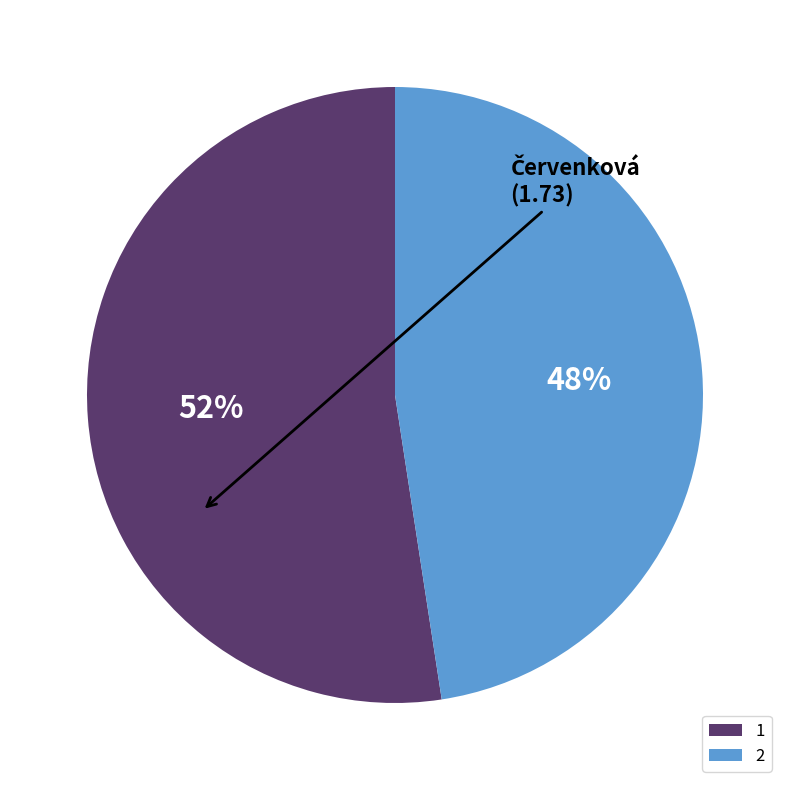

Is it true that 1 is 61% of the pie?

False